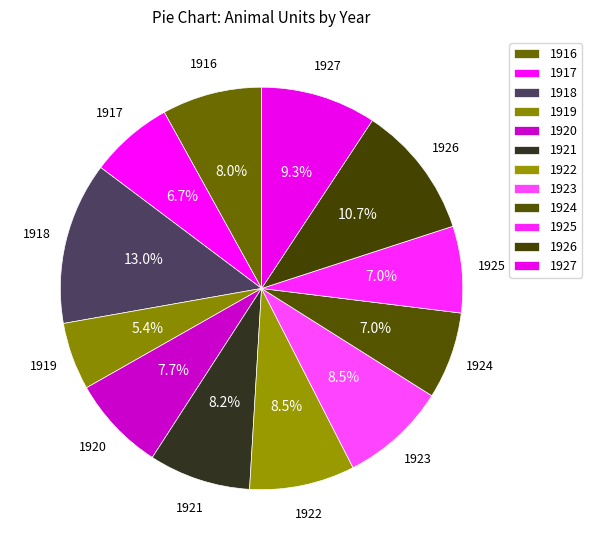

Is it true that 1918 is 13% of the pie?

True